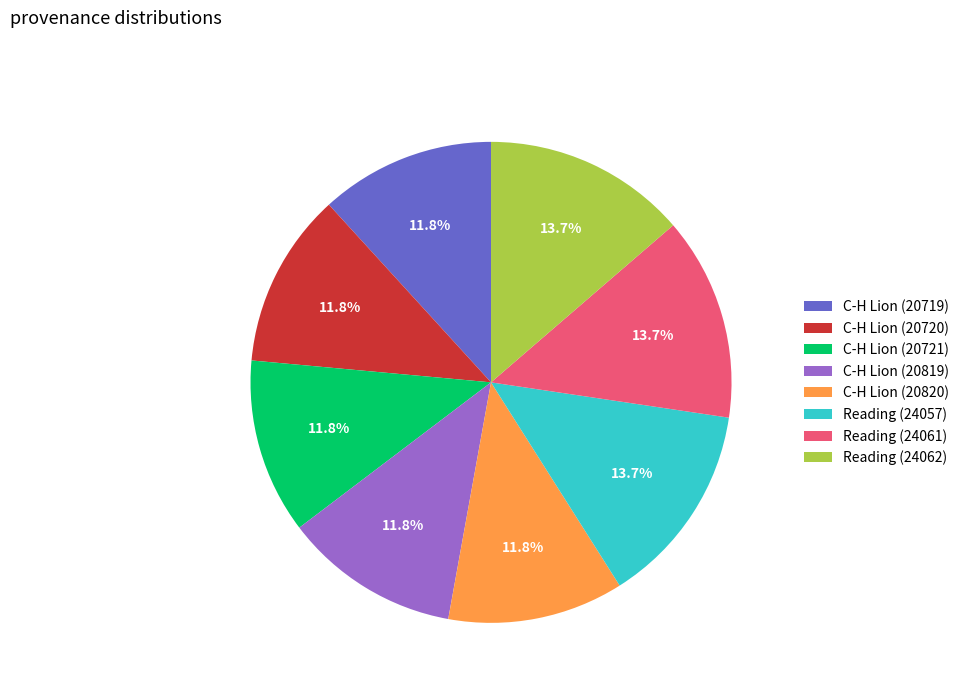

To the nearest percent, what percentage of the pie is C-H Lion (20819)?

12%